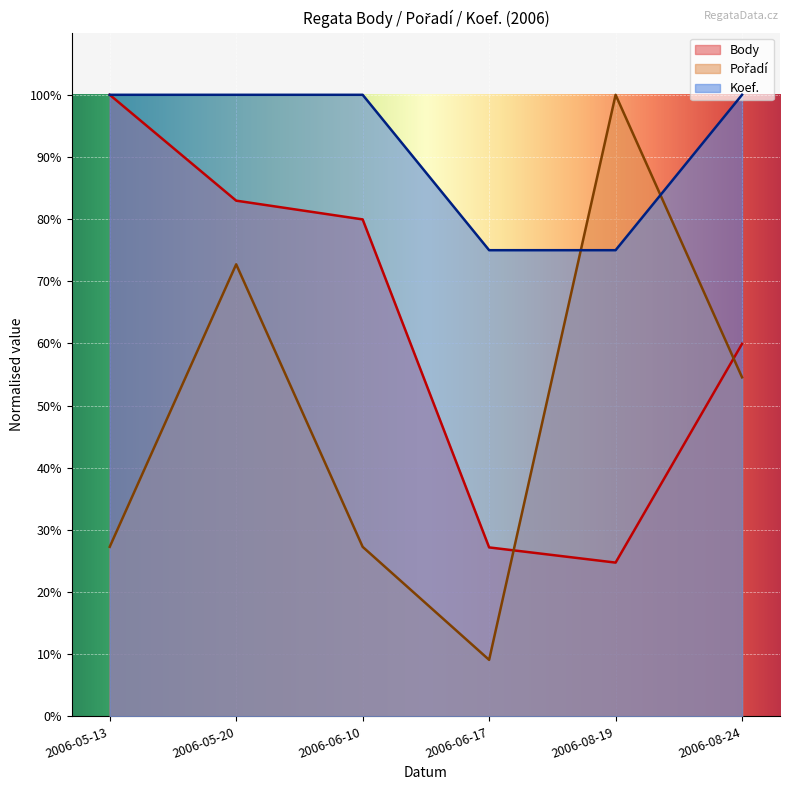

What are all the series names shown in the legend?

Body, Pořadí, Koef.